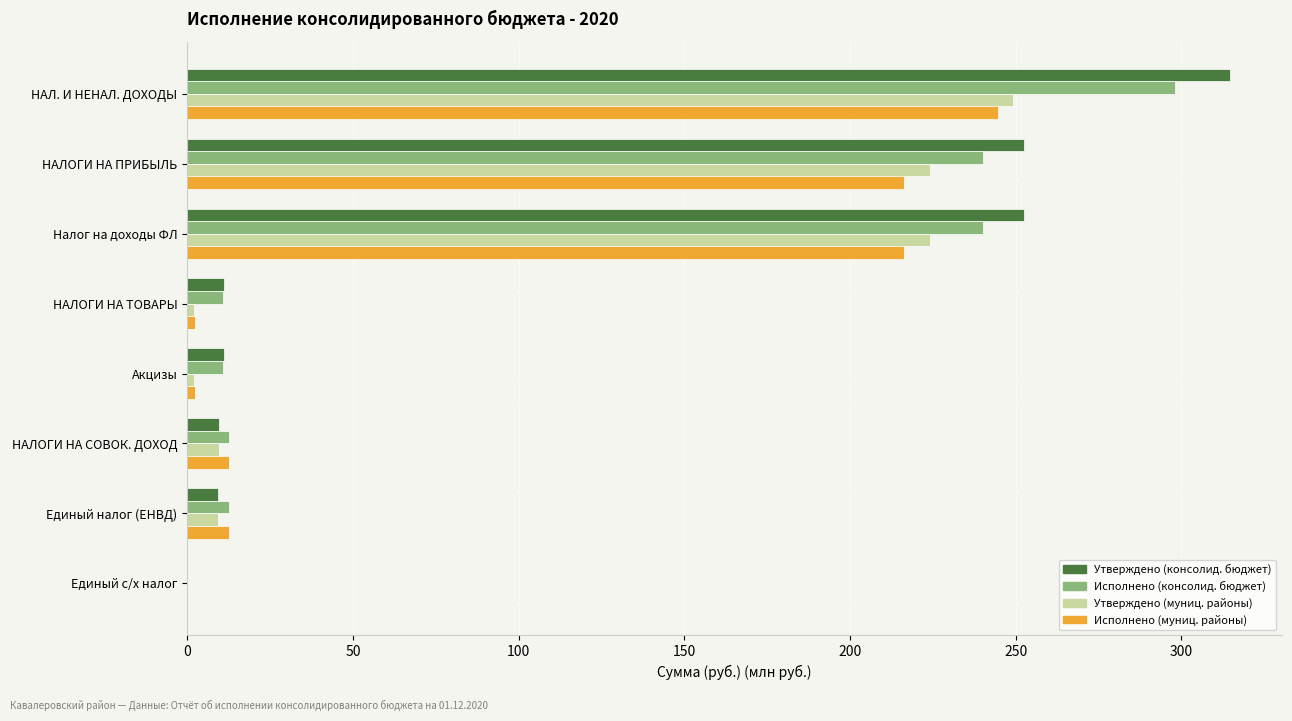

True or false: Утверждено (консолид. бюджет) has a value of 9.5 at НАЛОГИ НА СОВОК. ДОХОД.

True